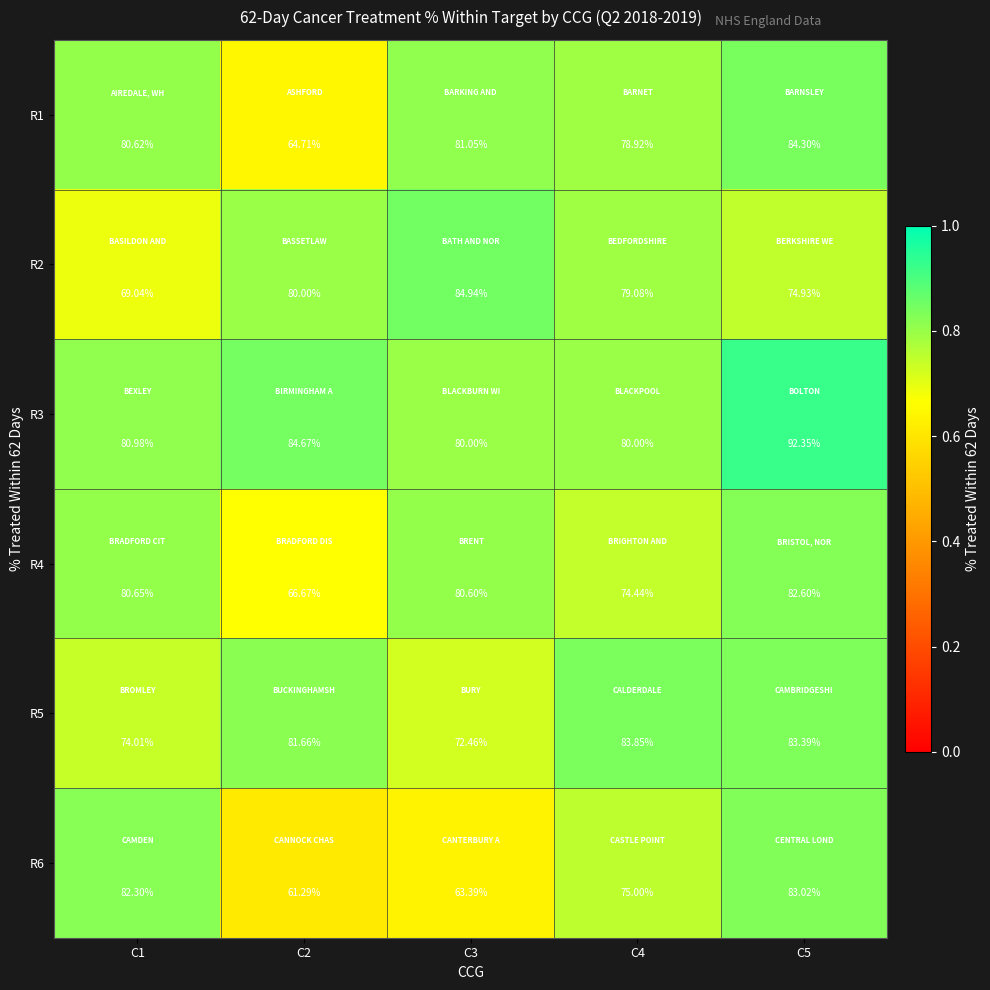

Is the value of R5 at C3 greater than the value of R3 at C2?

No